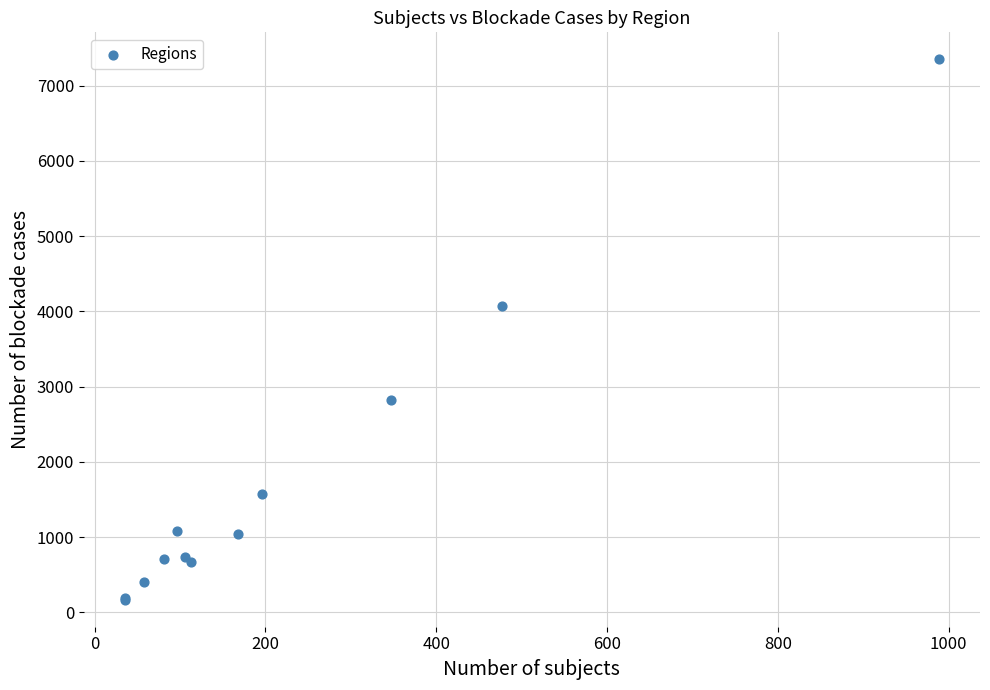

What Y value in the scatter plot is closest to 3760?

4072